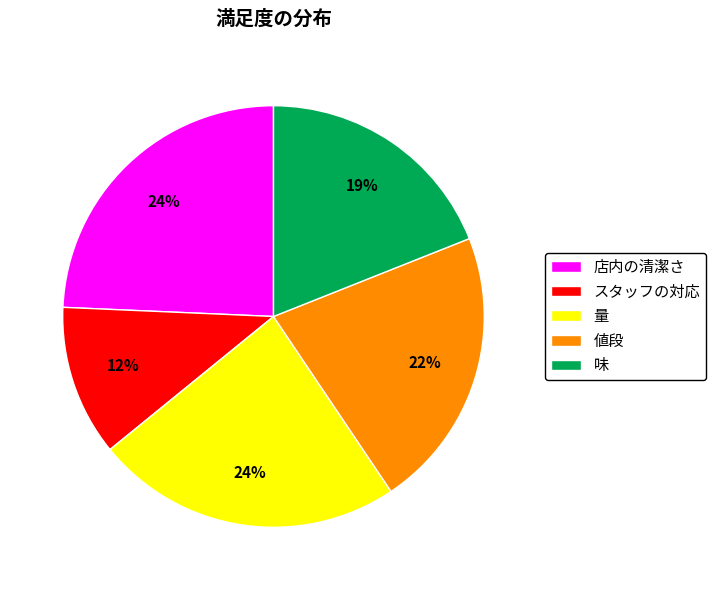

What is the ratio of the value at 量 to the value at スタッフの対応?

2.0